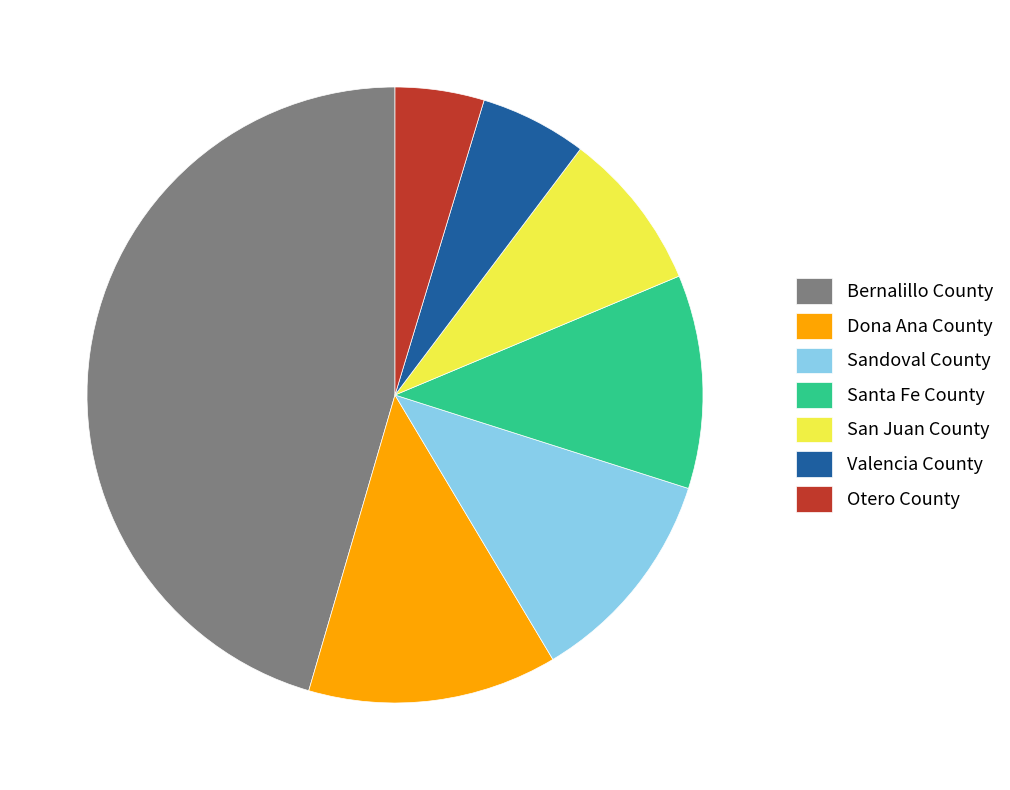

Does Valencia County account for over 50% of the chart?

No